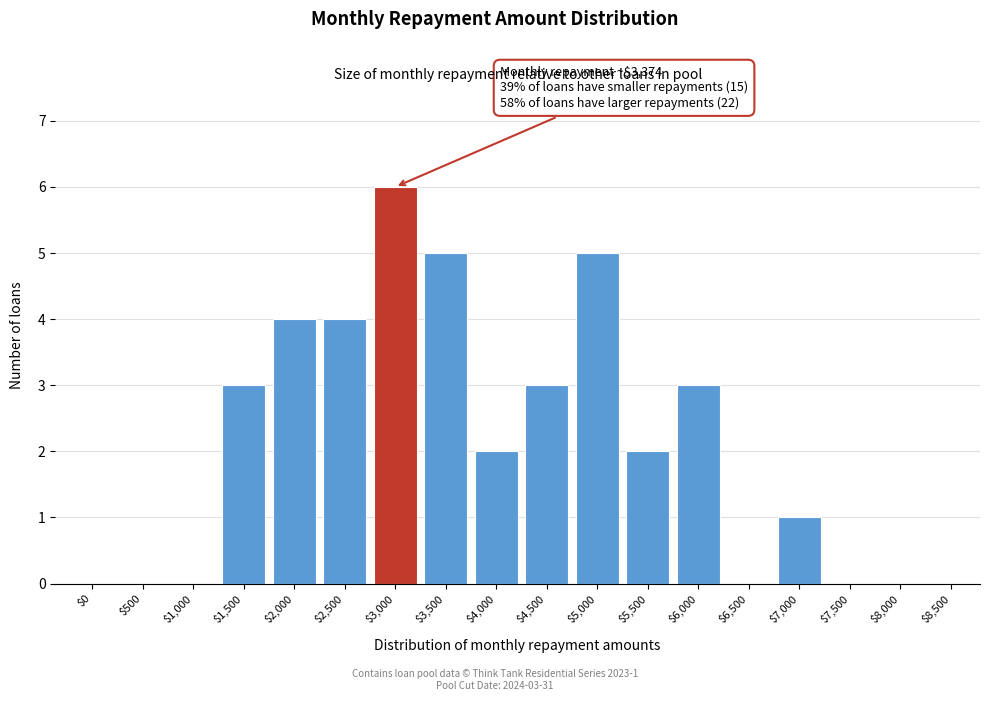

The chart shows a value of 3 at $6,500. True or false?

False